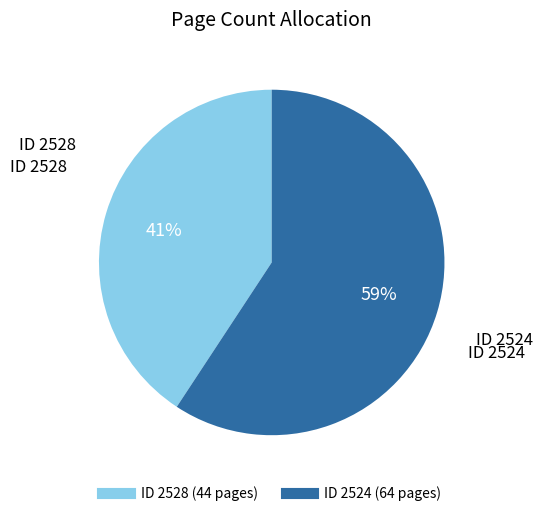

Does any single category account for the majority?

Yes